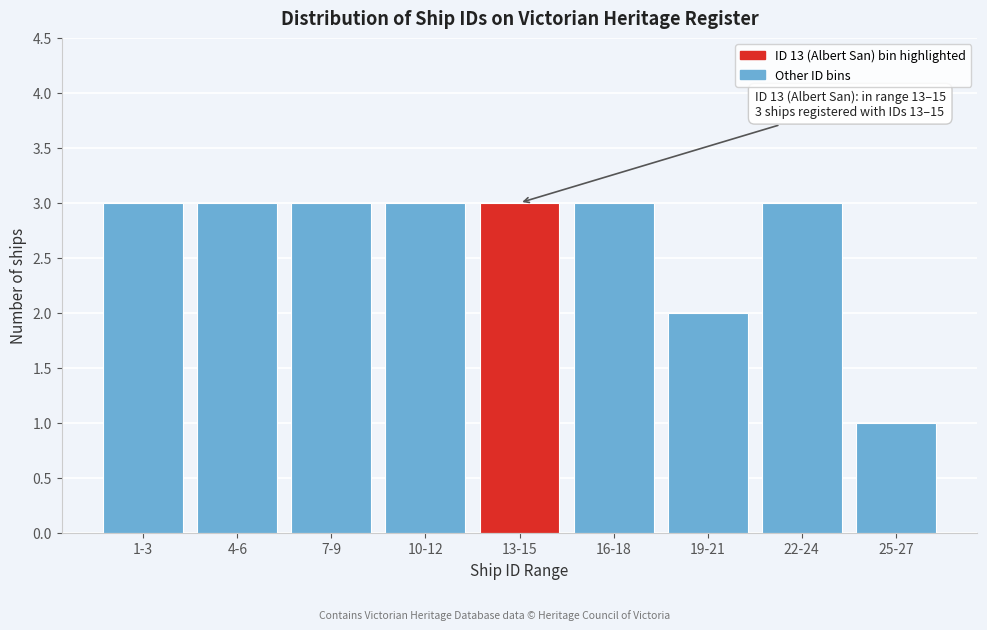

Reading right to left, list all the values displayed in this chart.

25-27=1	22-24=3	19-21=2	16-18=3	13-15=3	10-12=3	7-9=3	4-6=3	1-3=3